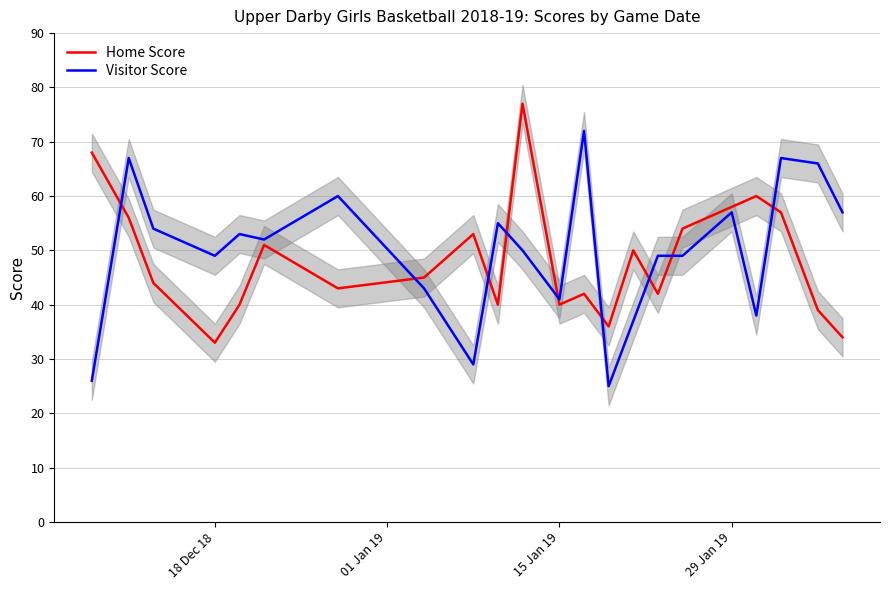

True or false: Home Score and Visitor Score intersect in this chart.

True